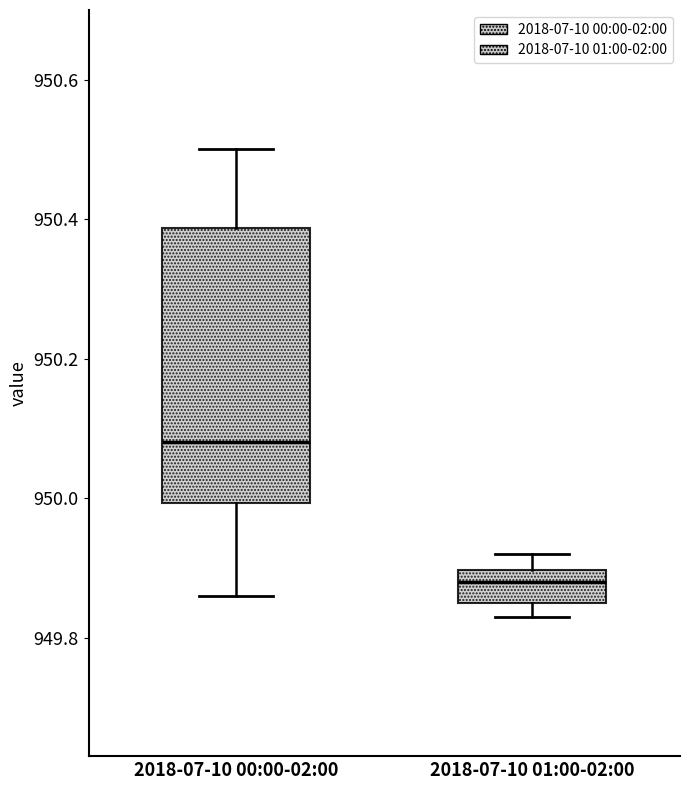

Reading left to right, transcribe this box plot: for each box, give where its median line is, the range the box spans, and where its two whiskers end, as read against the y-axis. The values are not printed on the chart, so give them approximately, as read against the axis.

2018-07-10 00:00-02:00: median 950.08, box 950.00 to 950.38, whiskers 949.86 to 950.50
2018-07-10 01:00-02:00: median 949.88, box 949.86 to 949.90, whiskers 949.84 to 949.92